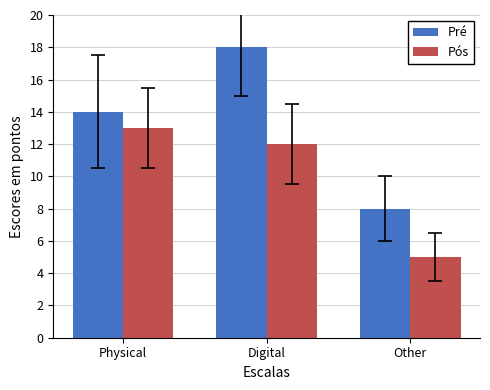

How many data points in Pós are less than 12?

1